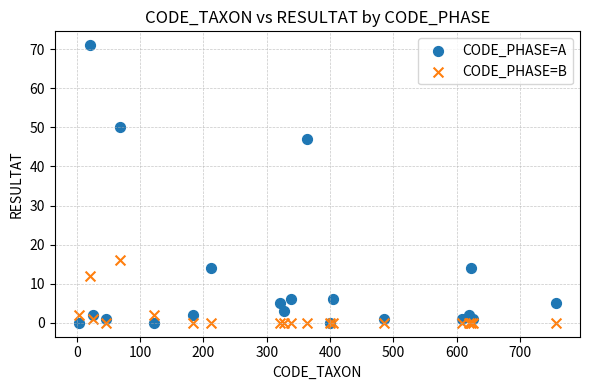

What is the X range (max minus min) for the scatter plot?

754